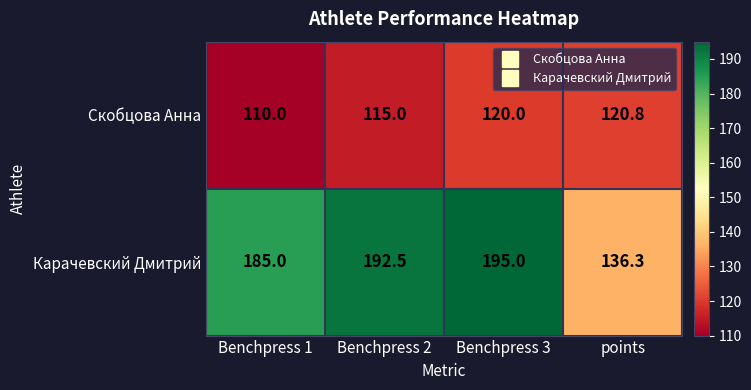

What is the average value of the Карачевский Дмитрий series?

177.2